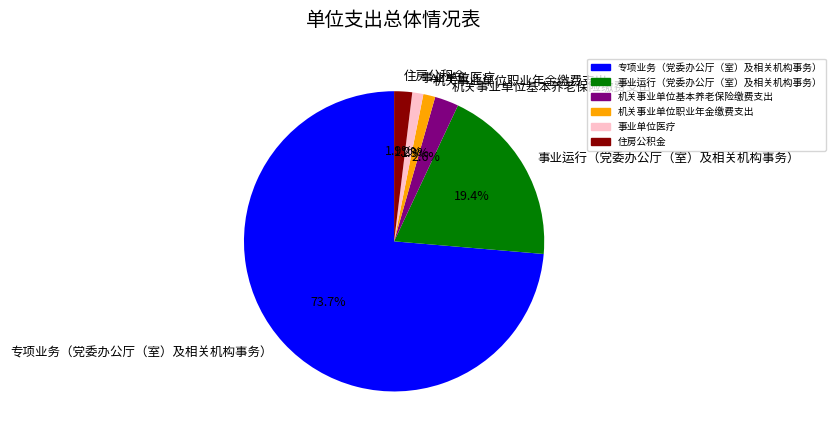

To the nearest percent, what is the difference between the 机关事业单位职业年金缴费支出 and 事业运行（党委办公厅（室）及相关机构事务） slice percentages?

18%